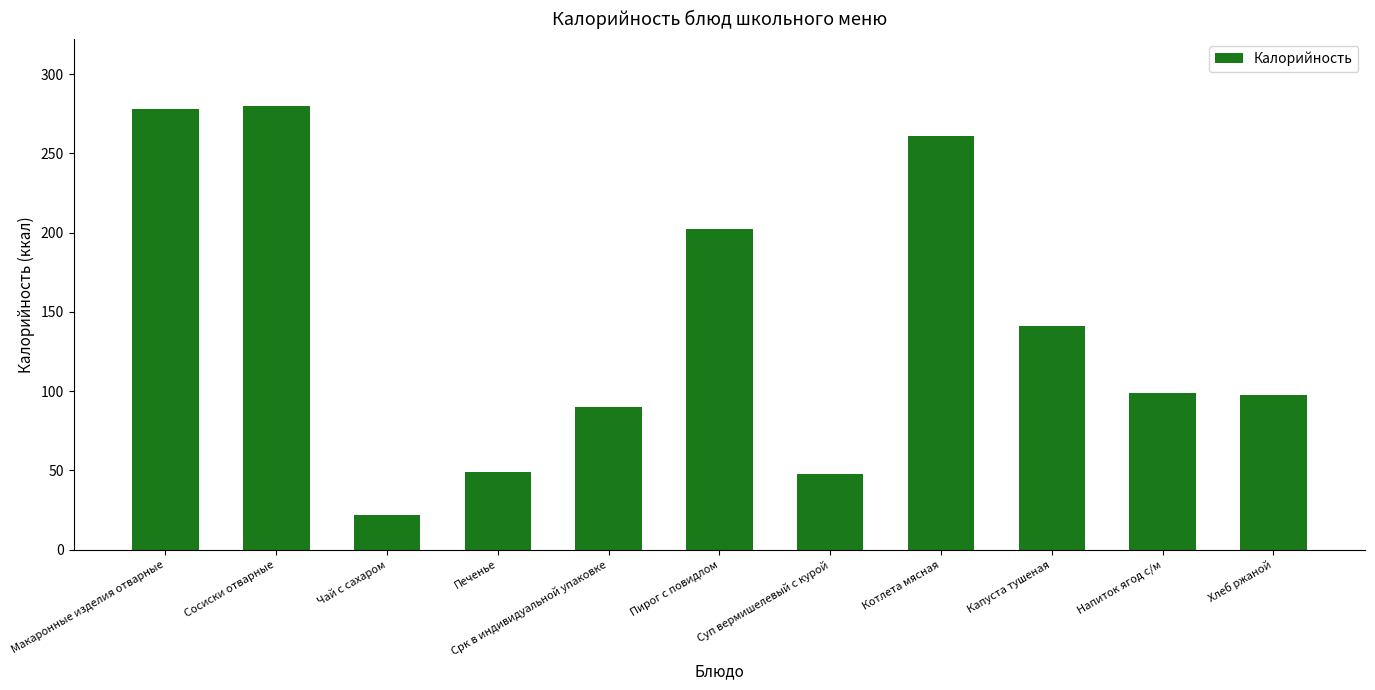

What is the value of the 5th bar from the left?

90.0